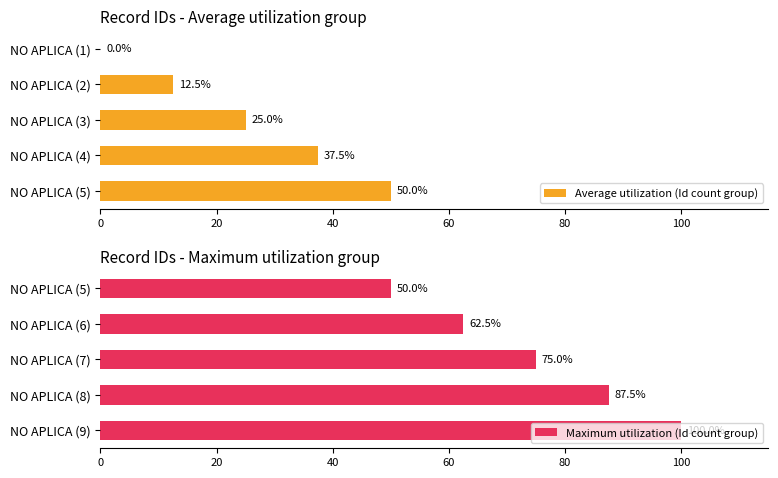

Which series has the largest total across all categories?

Maximum utilization (Id count group)